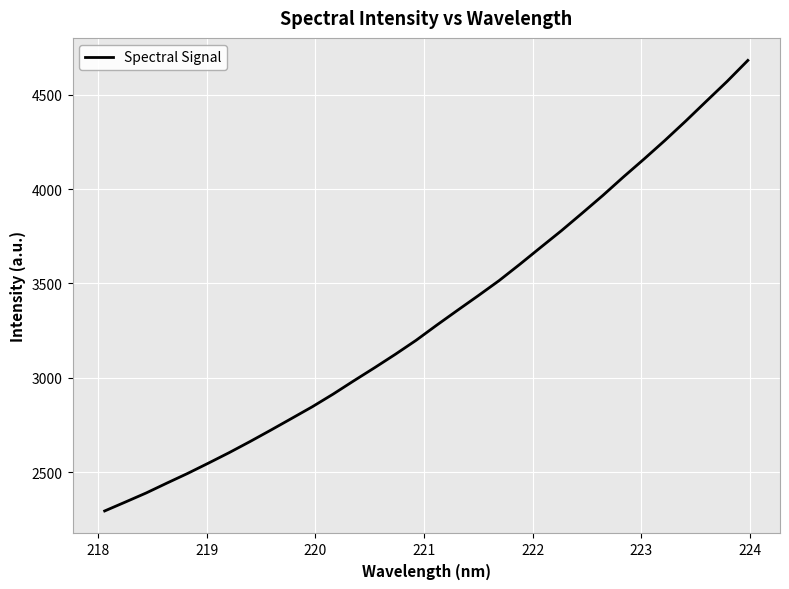

What is the difference between the maximum and second lowest values?

2340.4